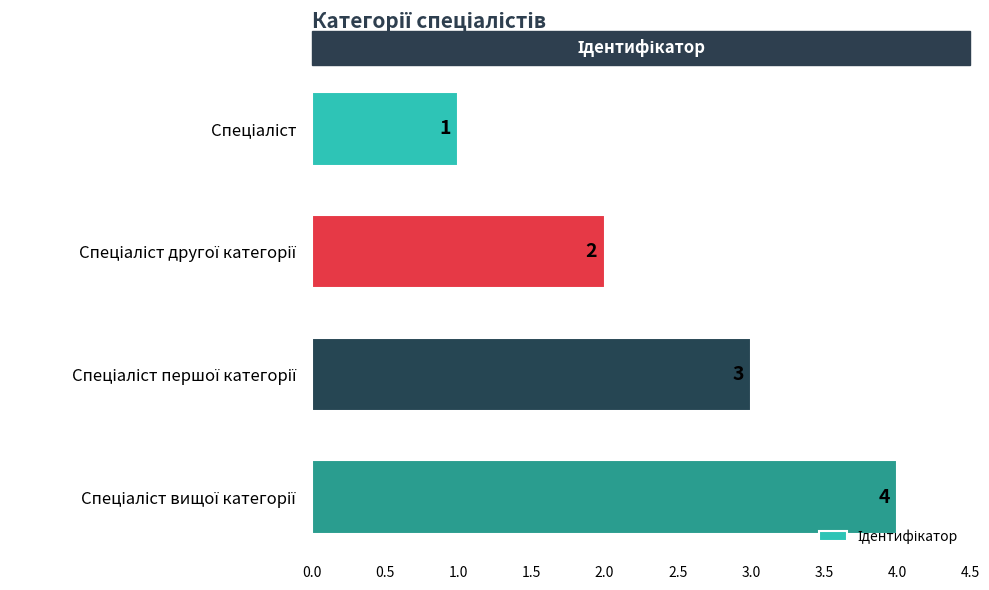

What is the sum of all values?

10